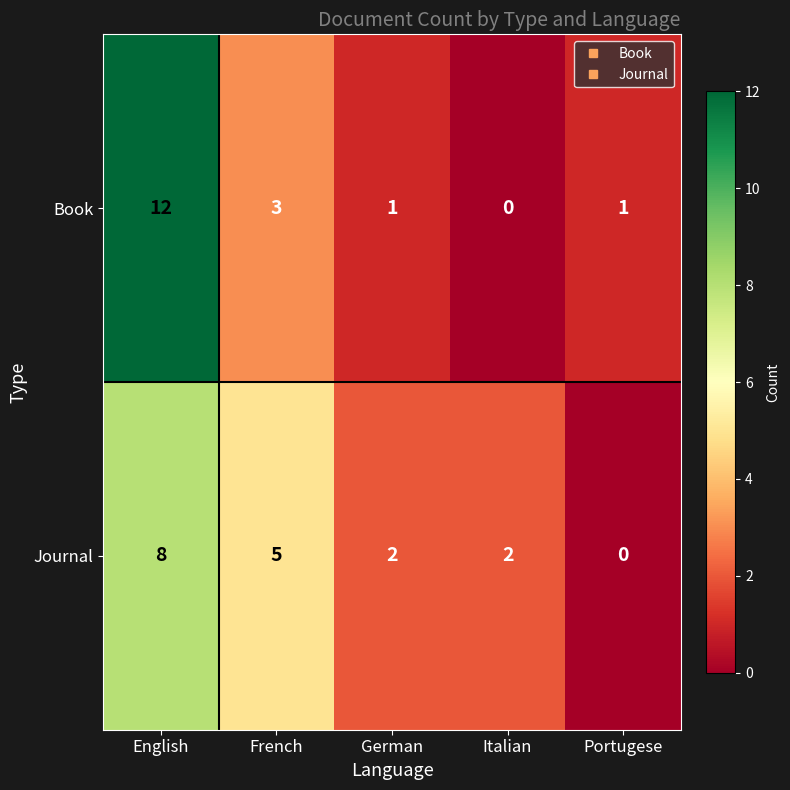

How many values in Journal are above zero?

4